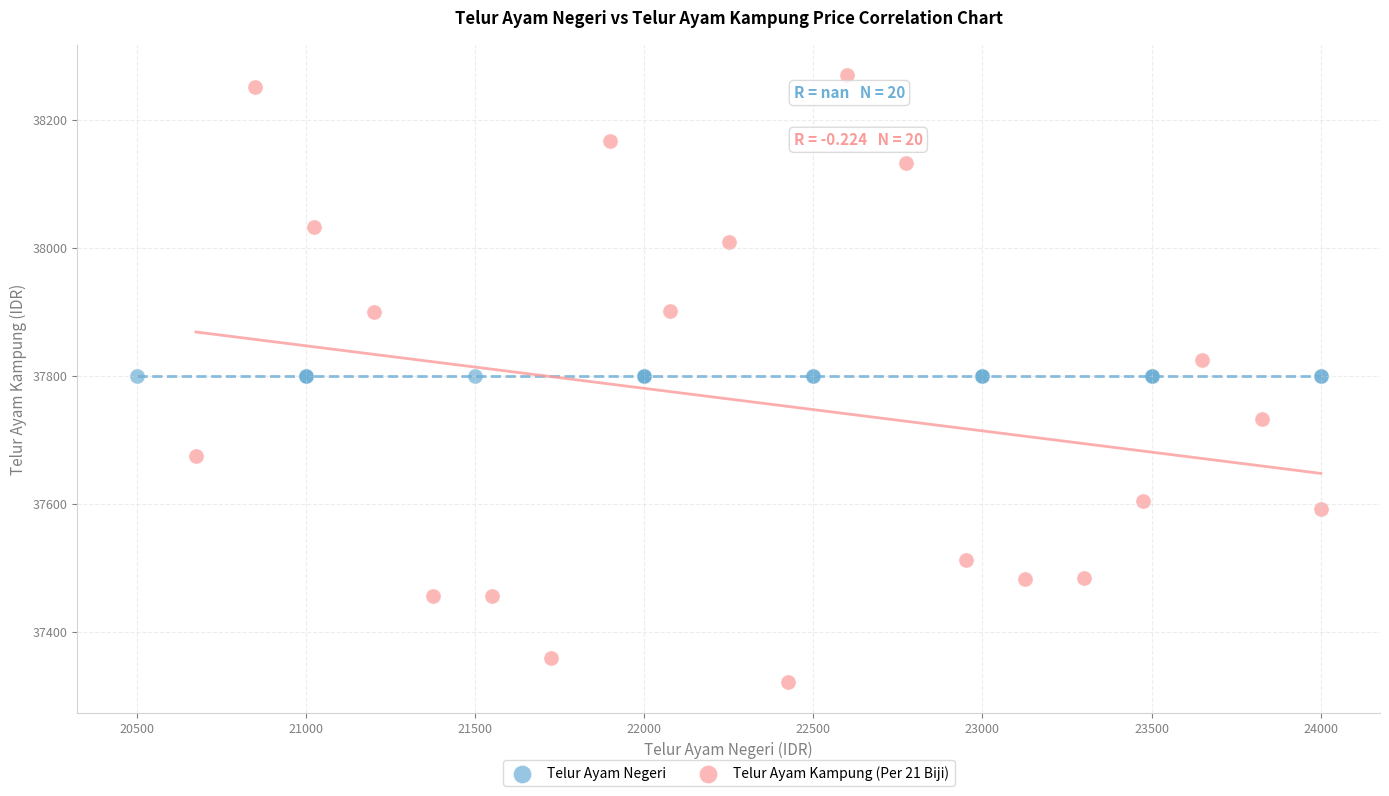

Which series reaches the maximum Y coordinate?

Telur Ayam Kampung (Per 21 Biji)